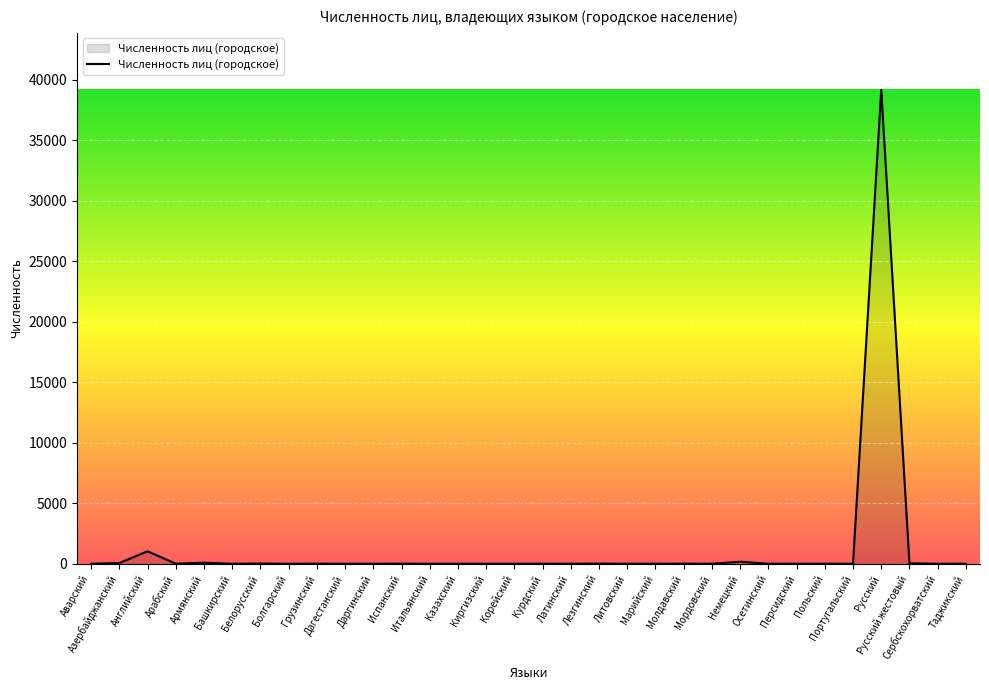

At which label is the value closest to 19597?

Английский